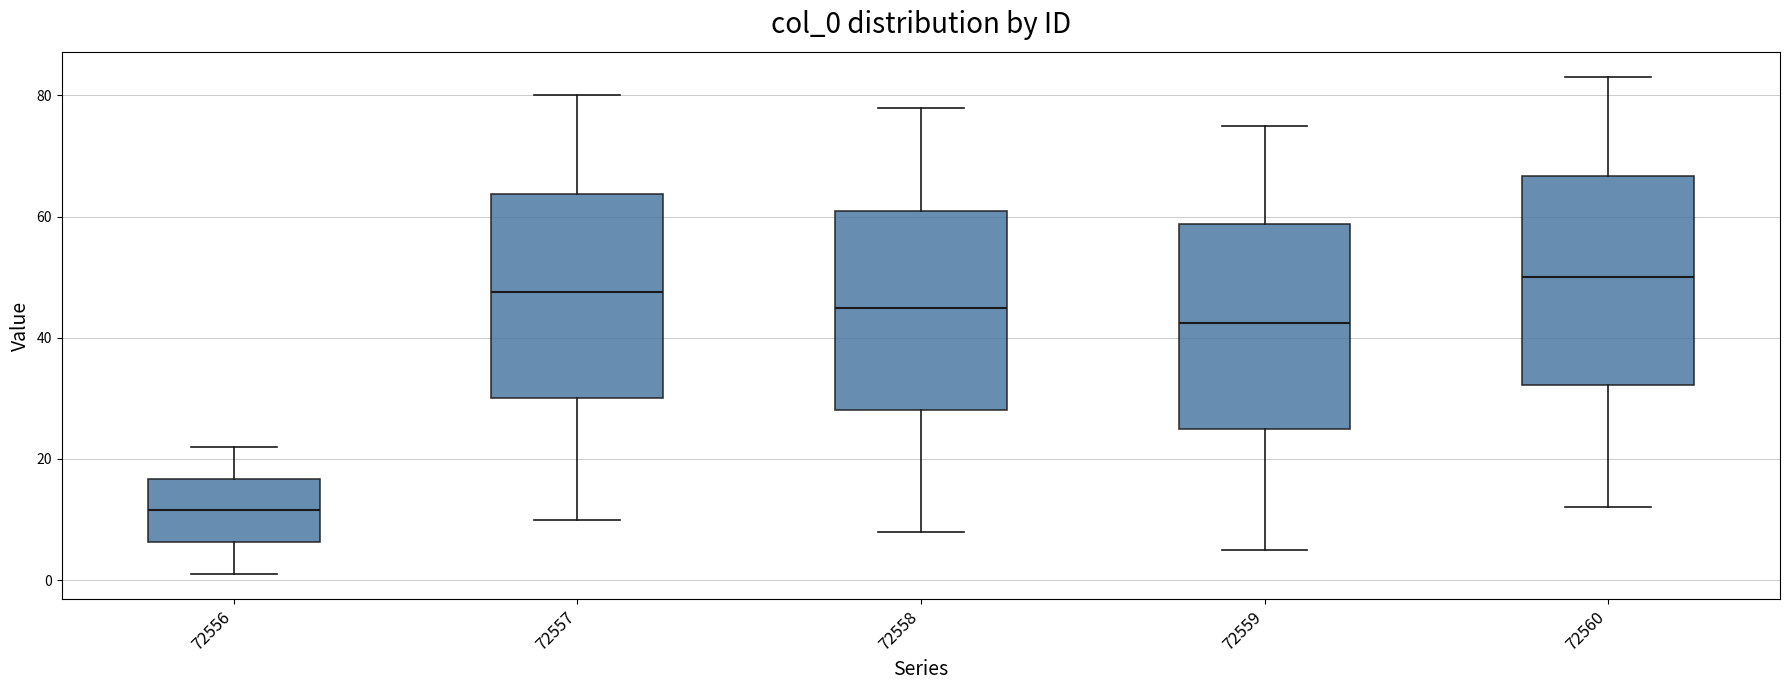

Reading left to right, read every box against the y-axis: the position of its median line, the range the box covers, and the ends of its whiskers. The values are not printed on the chart, so give them approximately, as read against the axis.

72556: median 12, box 6 to 16, whiskers 2 to 22
72557: median 48, box 30 to 64, whiskers 10 to 80
72558: median 46, box 28 to 62, whiskers 8 to 78
72559: median 42, box 26 to 58, whiskers 6 to 76
72560: median 50, box 32 to 66, whiskers 12 to 84